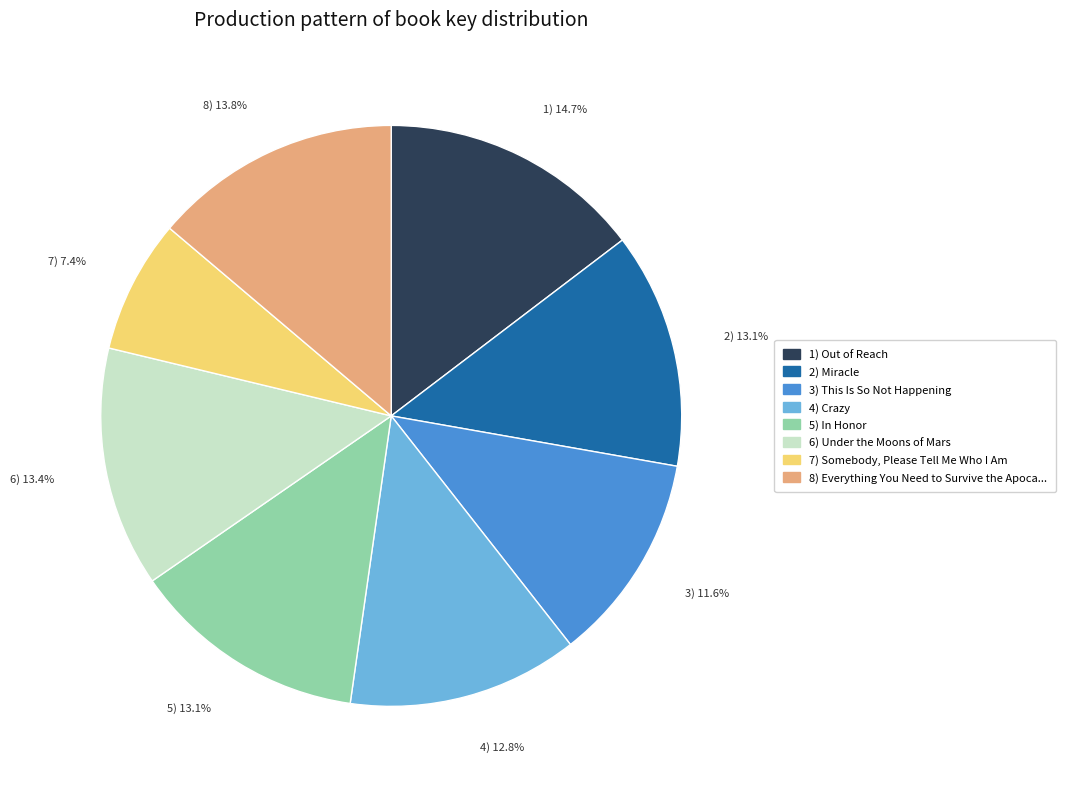

What is the total percentage of 6) 13.4% and 3) 11.6%?

25.0%